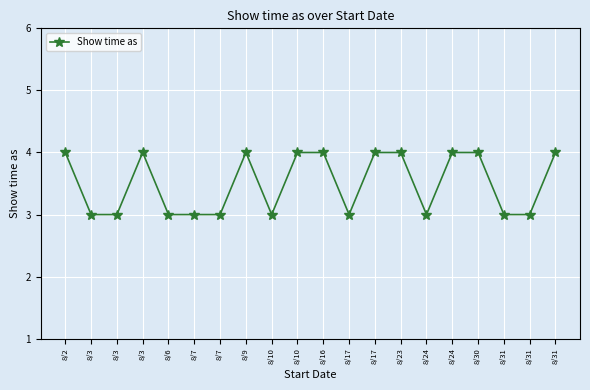

List the labels in order of value, largest first.

8/2, 8/3, 8/9, 8/10, 8/16, 8/17, 8/23, 8/24, 8/30, 8/31, 8/3, 8/3, 8/6, 8/7, 8/7, 8/10, 8/17, 8/24, 8/31, 8/31